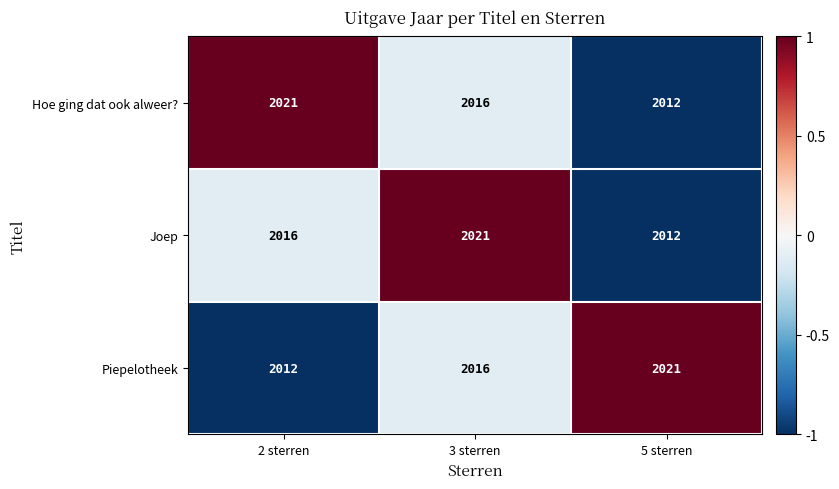

What is the approximate value of Piepelotheek at 5 sterren?

2021